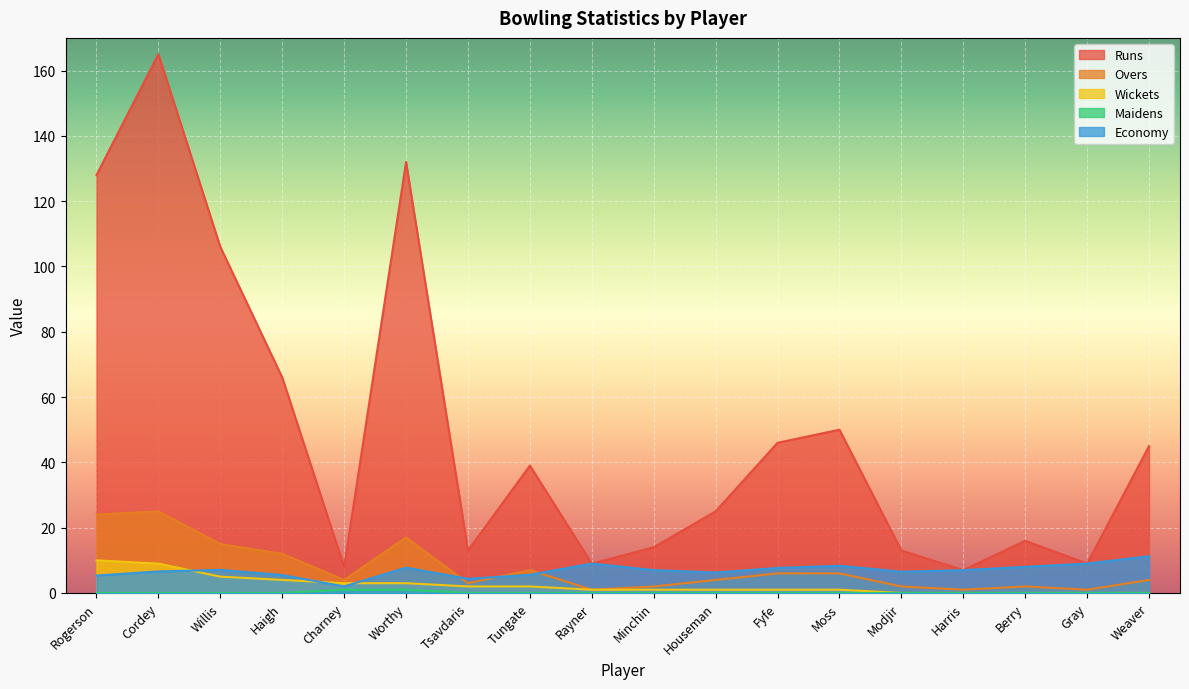

How many lines are shown in the chart?

5